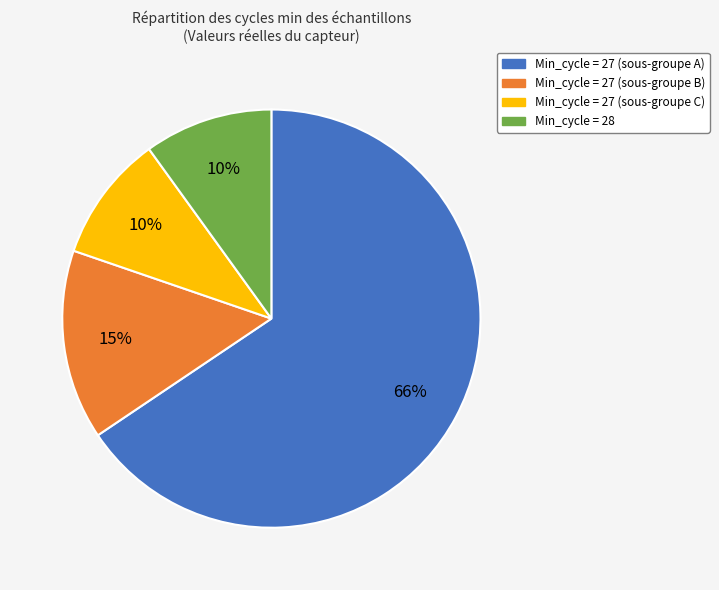

To the nearest percent, what is the average slice percentage?

25%